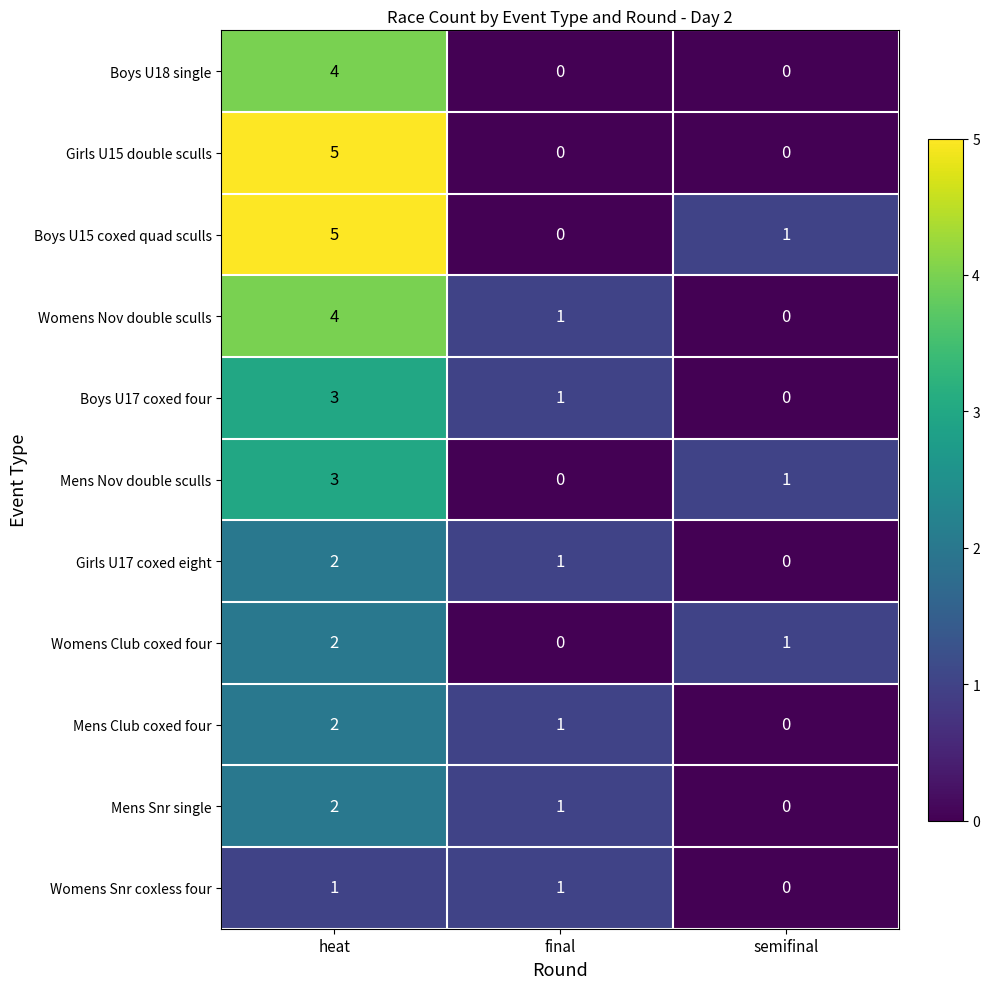

Is it true that Girls U15 double sculls equals 5 at heat?

True